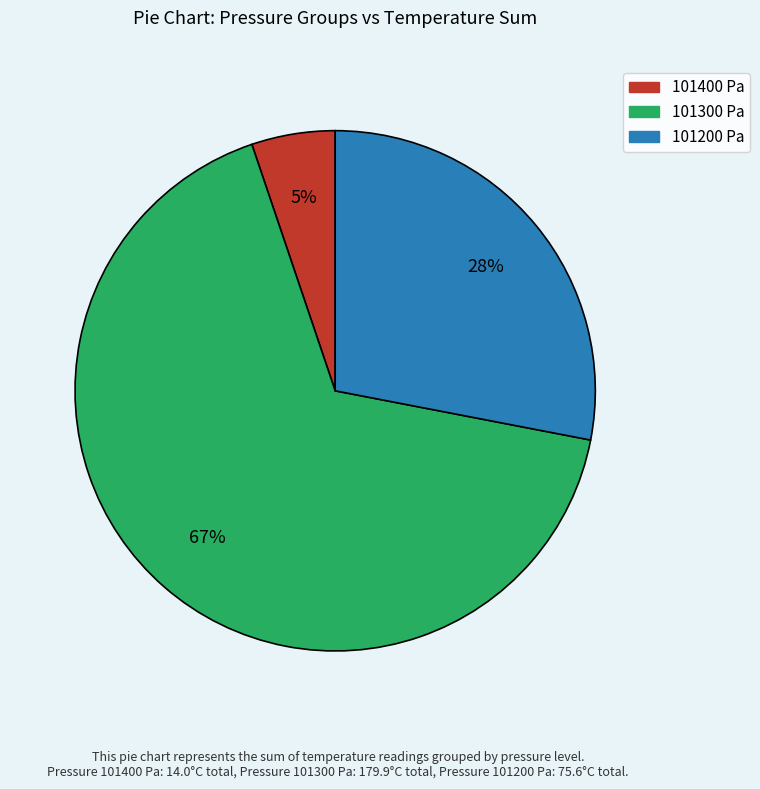

Combined, do 101400 and 101200 account for over 50%?

No